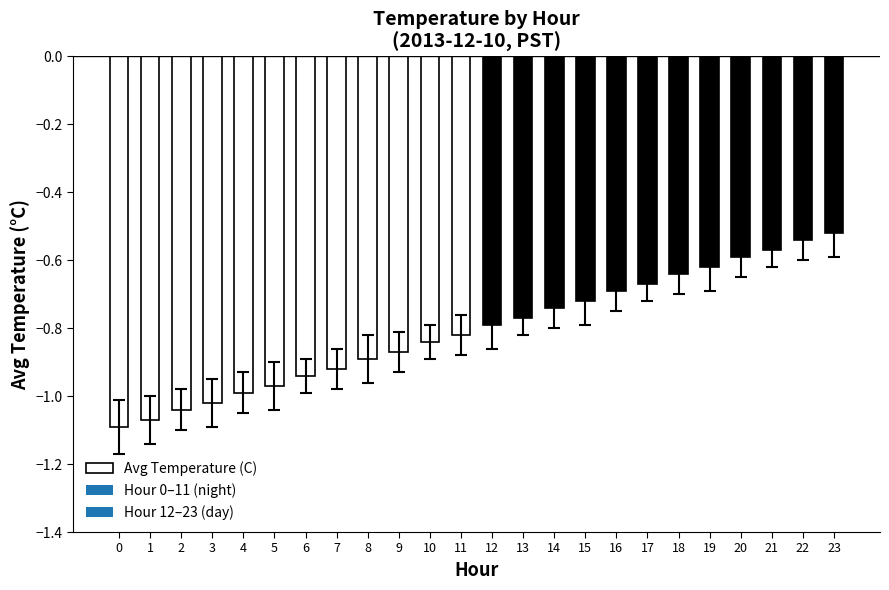

Does the chart contain any negative values?

Yes